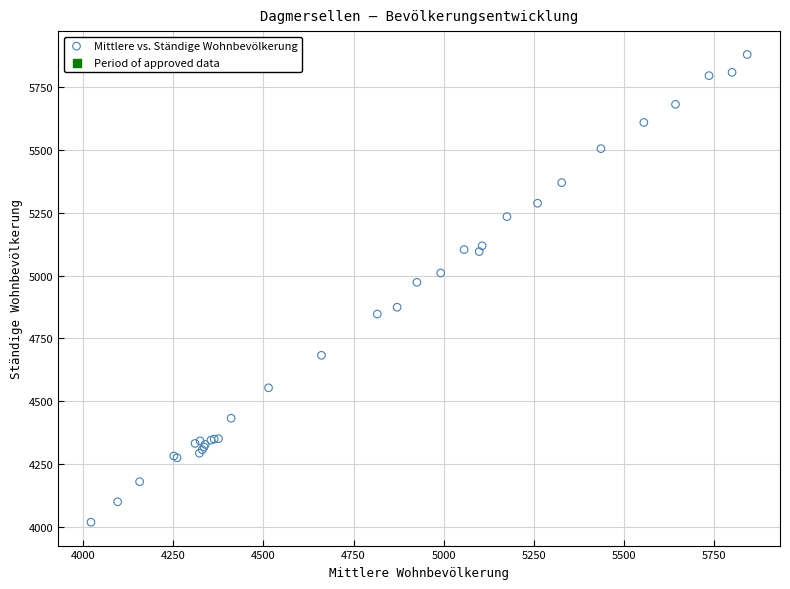

What Y value in the scatter plot is closest to 4949?

4973